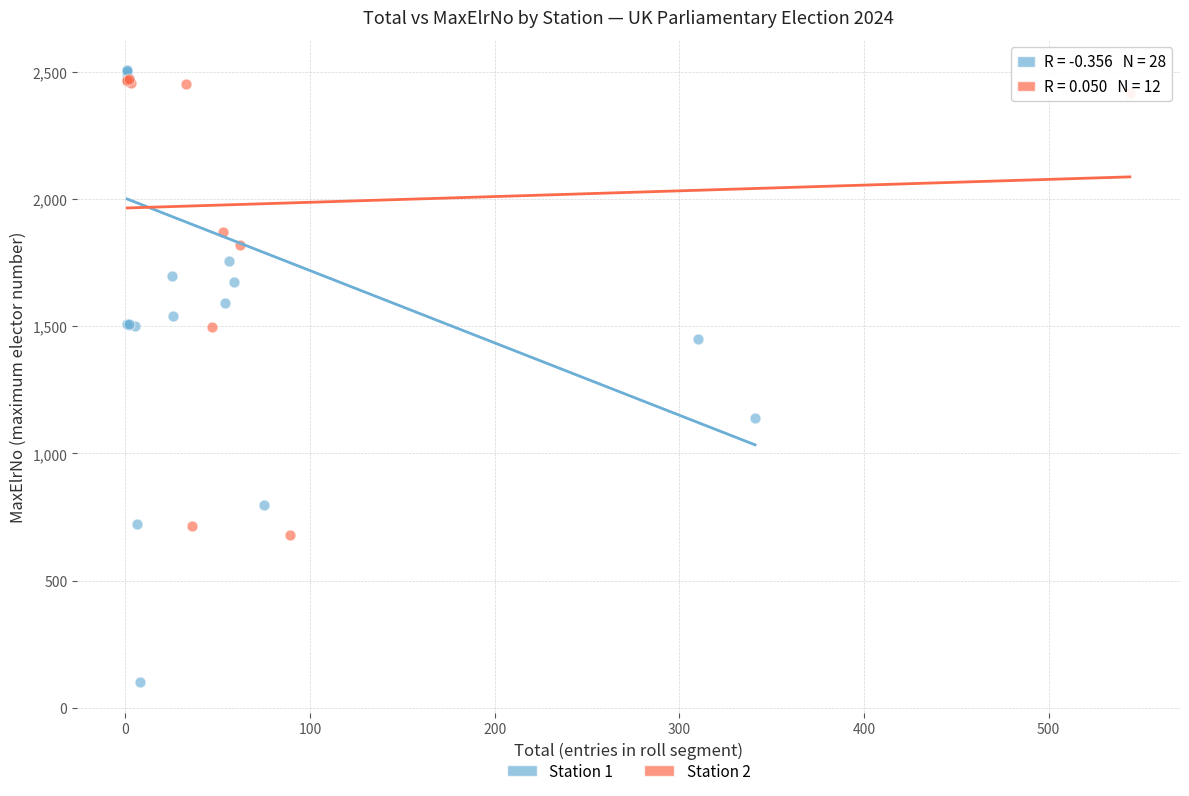

Which series reaches the minimum Y coordinate?

Station 1